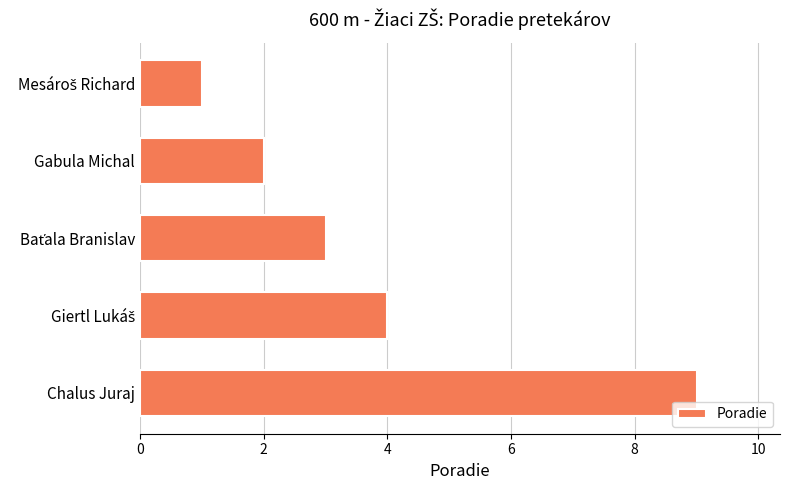

What is the change in value from Chalus Juraj to Gabula Michal?

-7